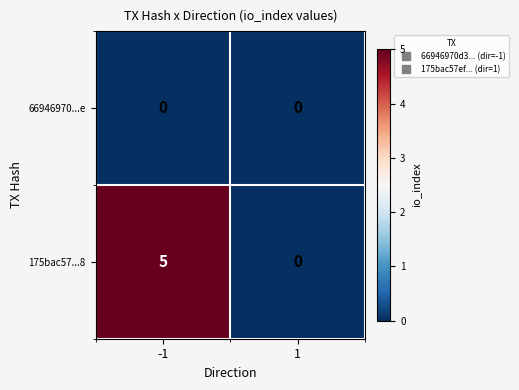

Which series has the widest spread of values?

175bac57...8